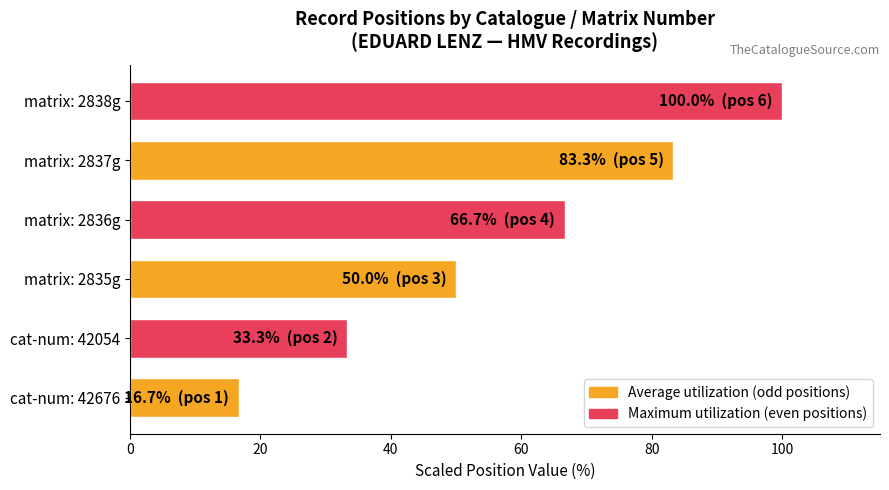

The value at matrix: 2835g is 50.0. True or false?

True